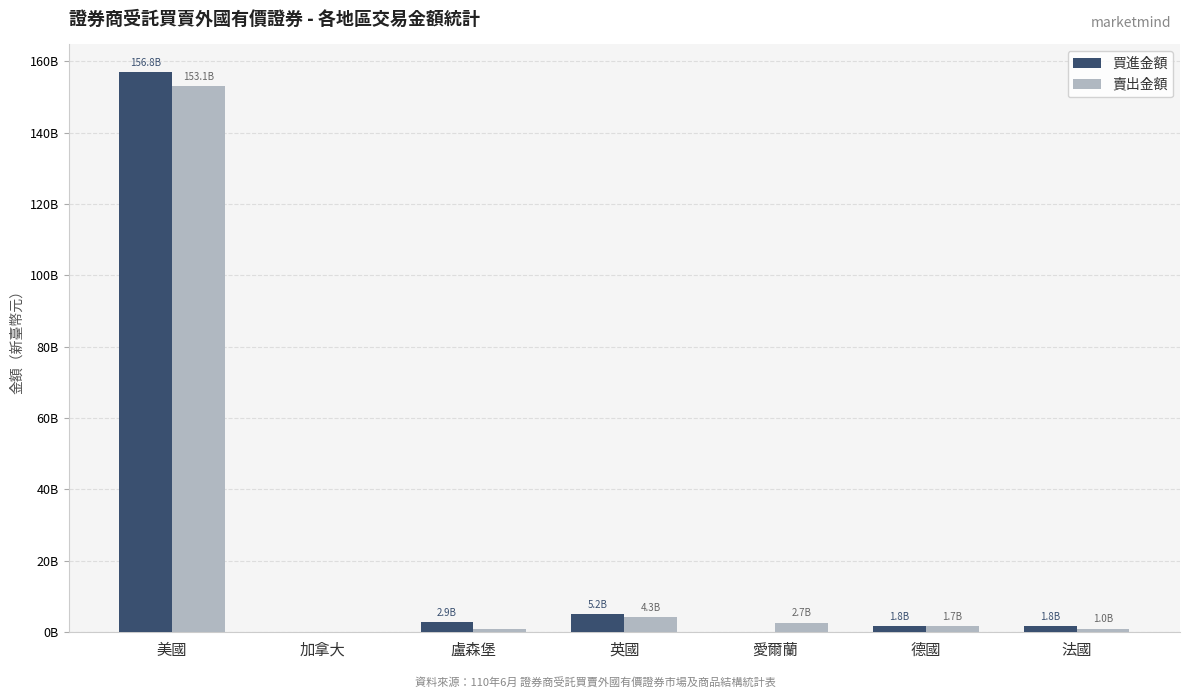

What is the average value of the 賣出金額 series?

23408099181